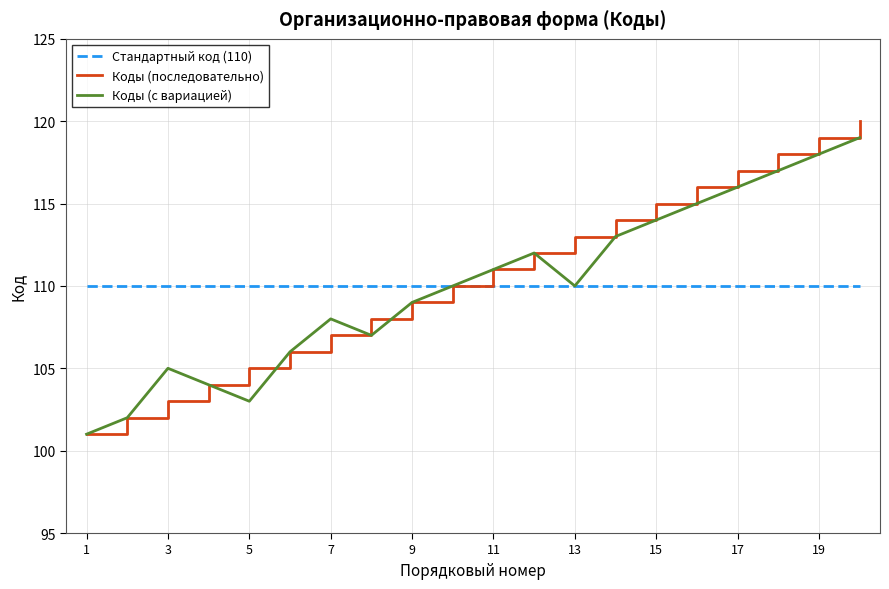

What is the smallest value displayed?

101